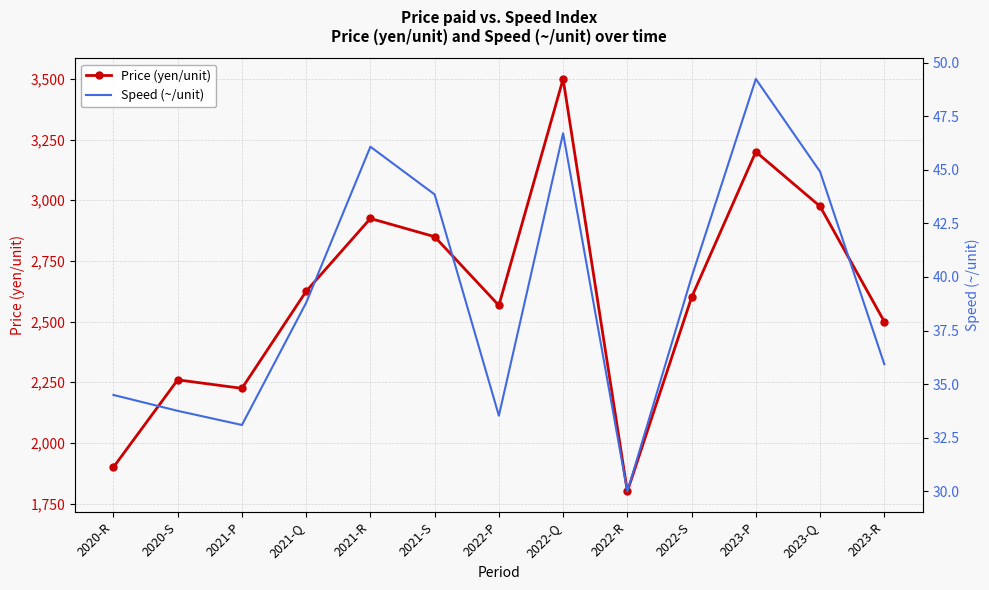

At which category does Price (yen/unit) reach its first local peak?

2020-S